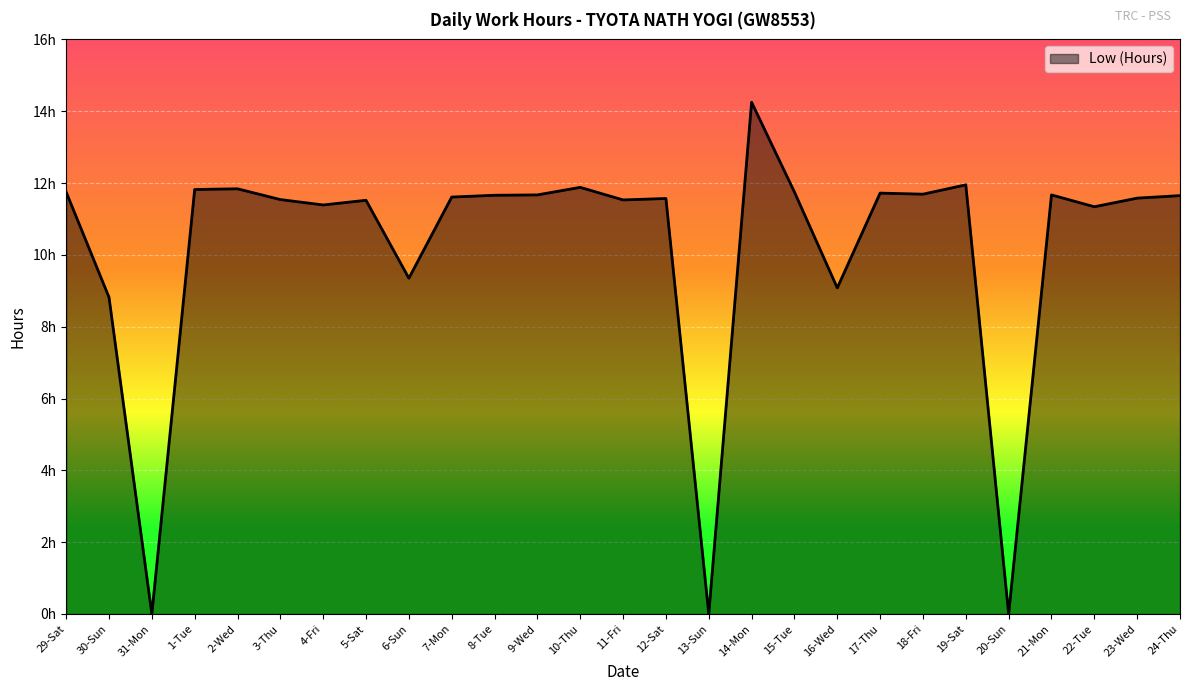

Does the chart display data point markers on the line(s)?

No